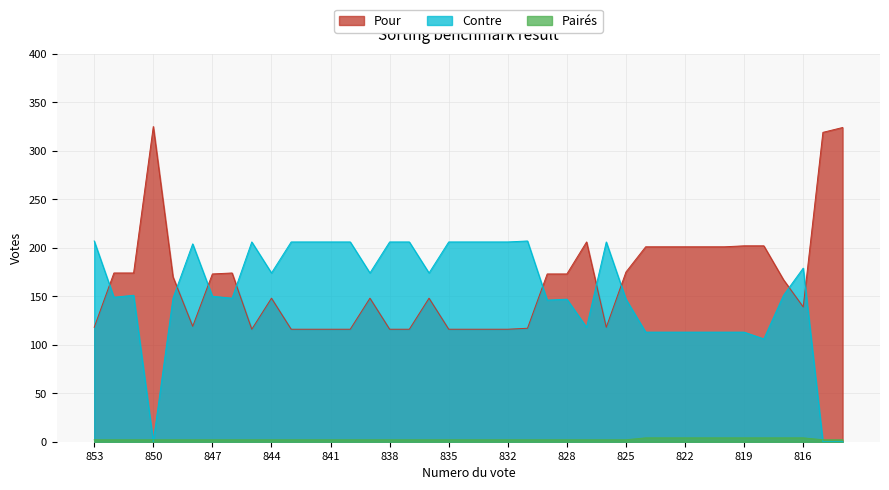

The Paires series shows 2 at 844. True or false?

True